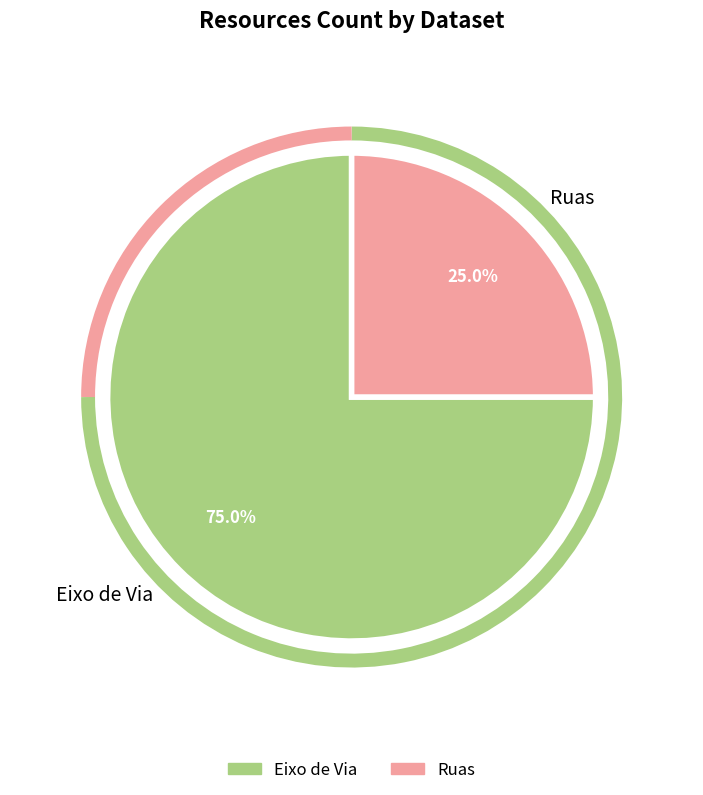

What percentage is the Eixo de Via slice, to the nearest percent?

75%